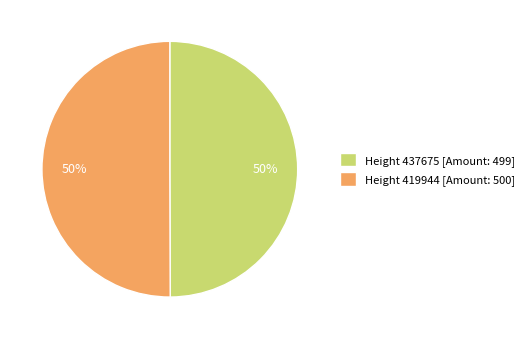

Count the number of slices in the pie.

2